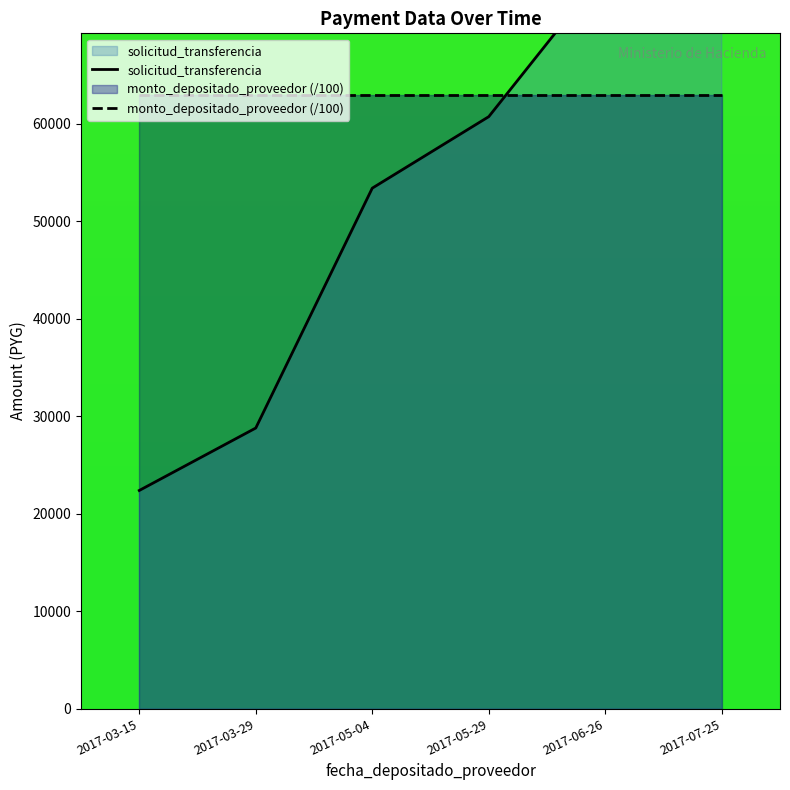

Read the value at 2017-07-25.

91484